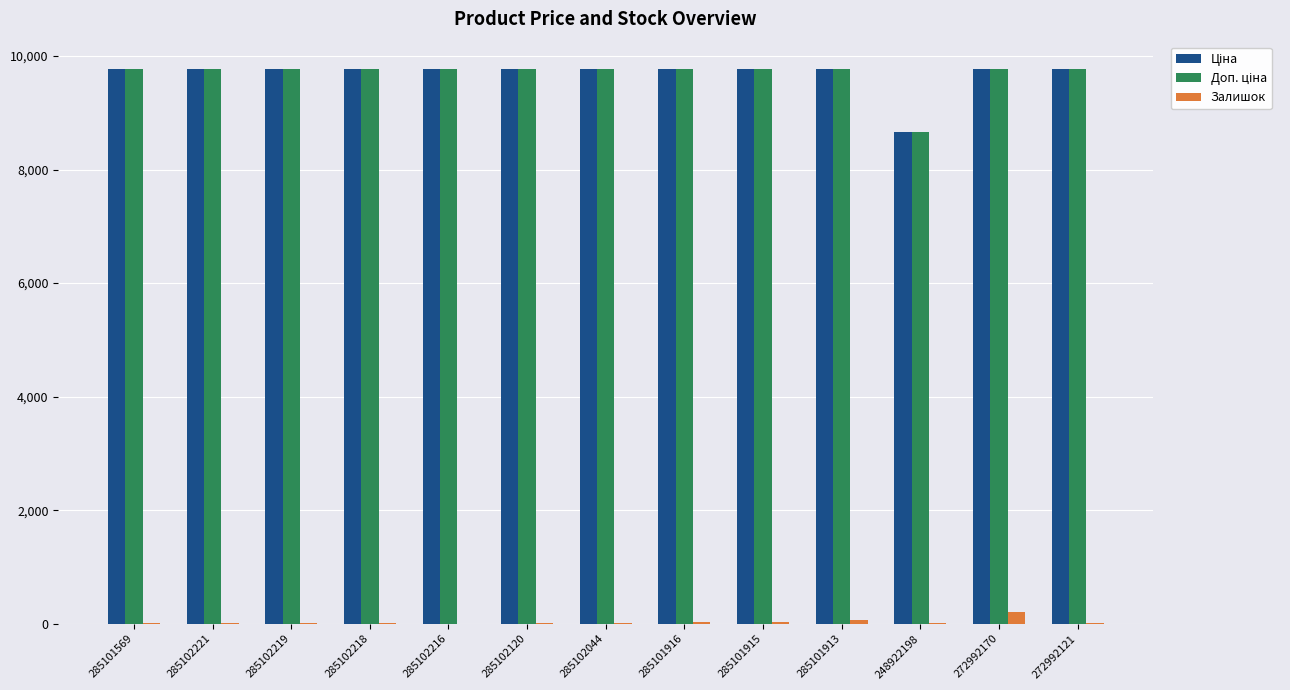

What is the maximum value for Залишок?

211.0